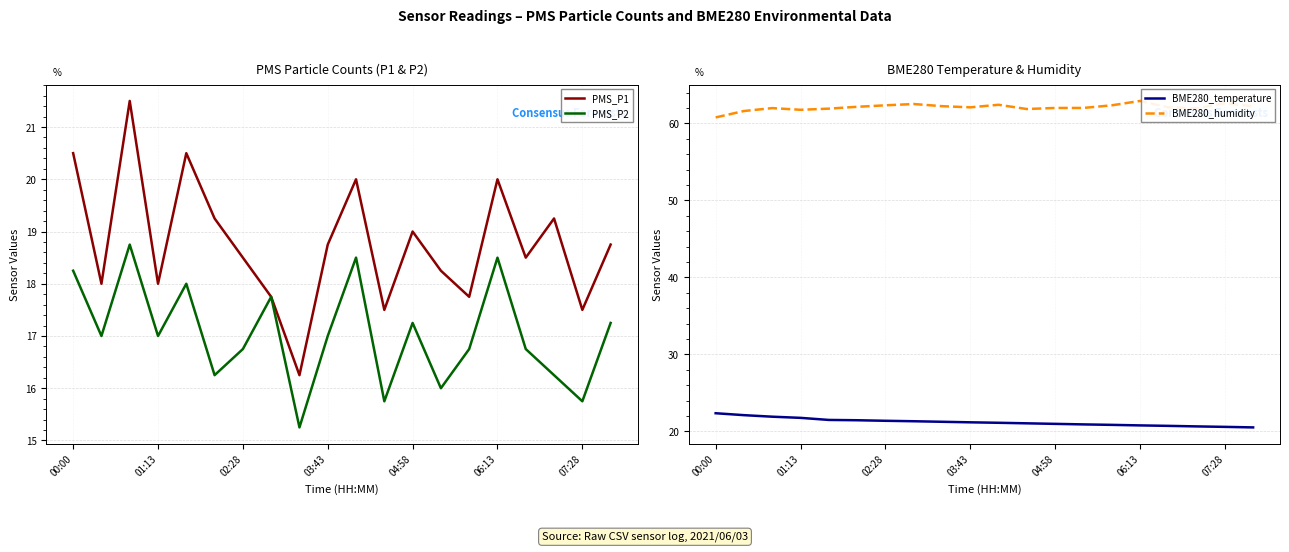

True or false: BME280_humidity has more than 0 interior local peaks.

True